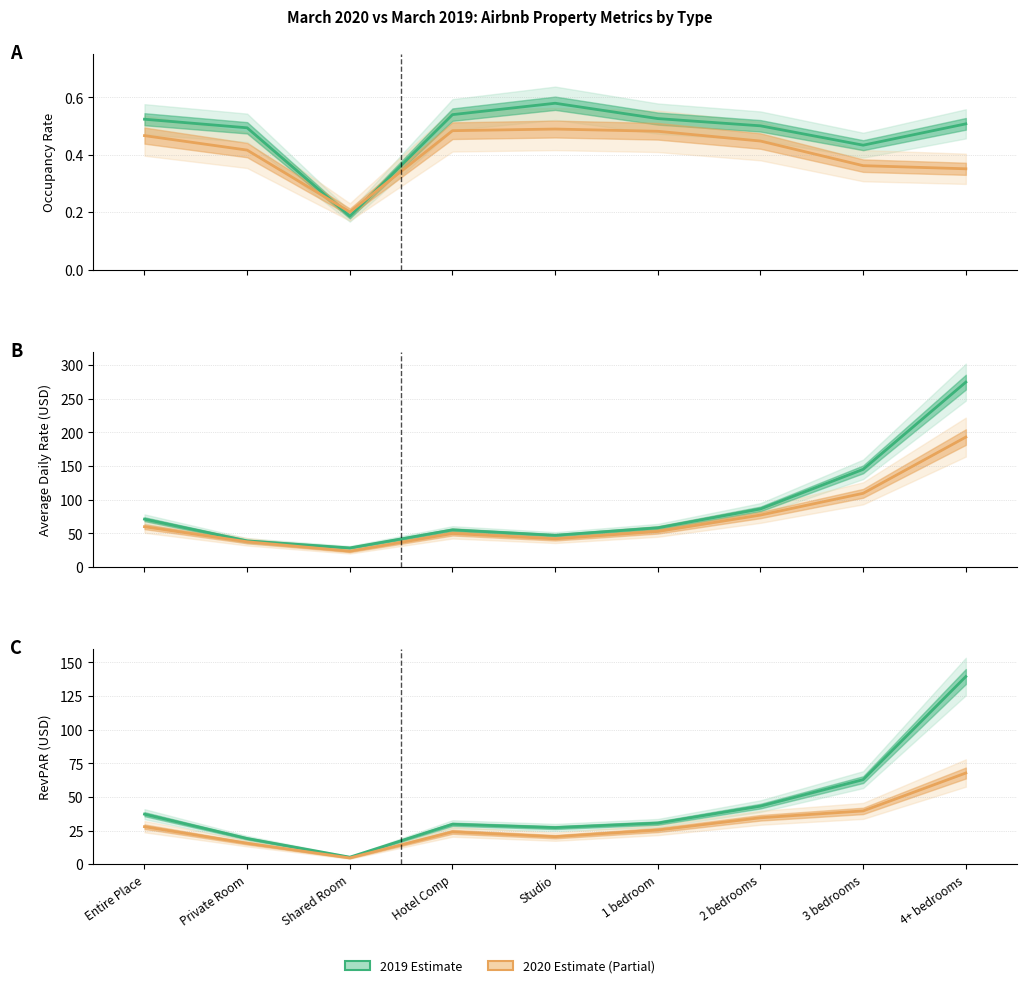

Which series has the largest range (max minus min)?

2019 (Estimate)